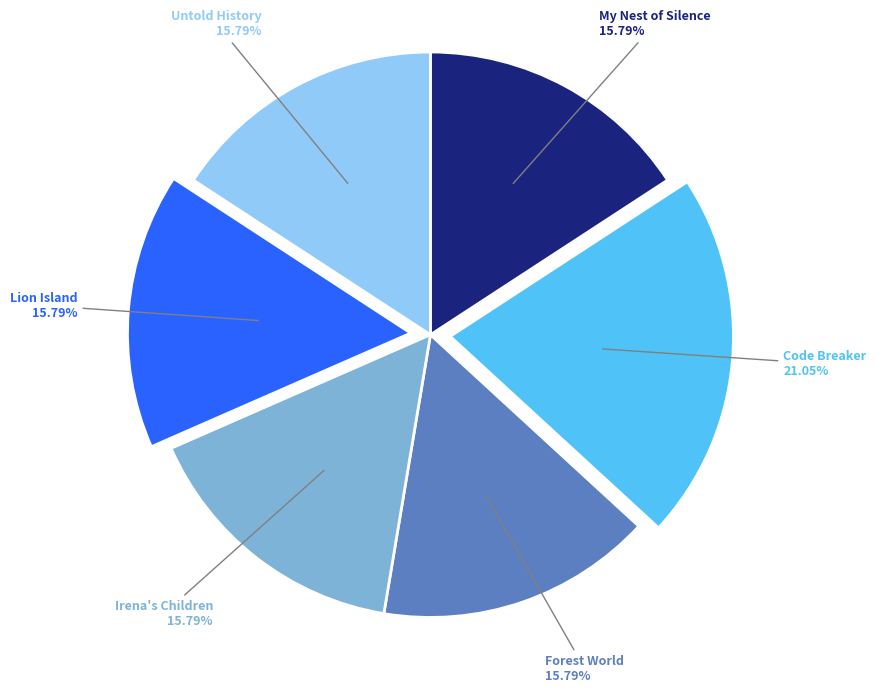

What is the ratio of the value at Lion Island to the value at Irena's Children?

1.0